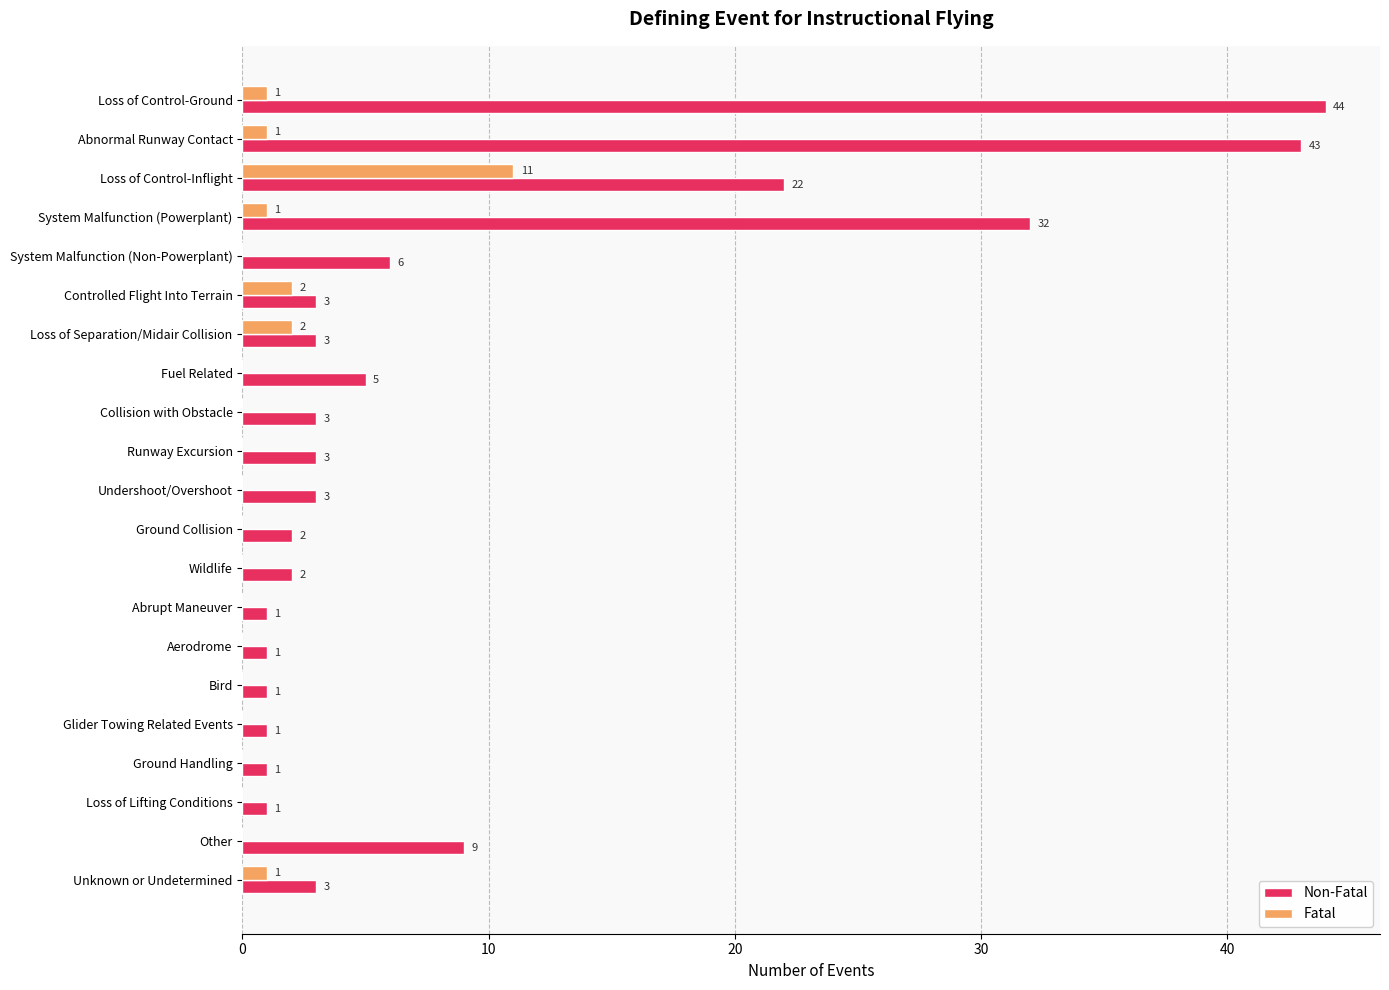

At which label is Non-Fatal closest to 22?

Loss of Control-Inflight